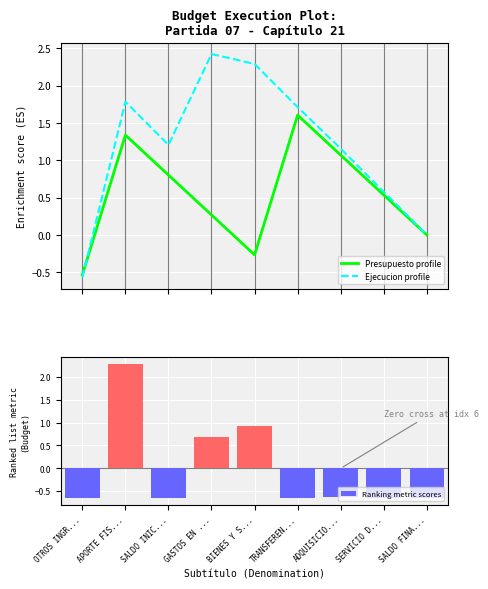

What is the label of the 4th bar from the left?

GASTOS EN ...